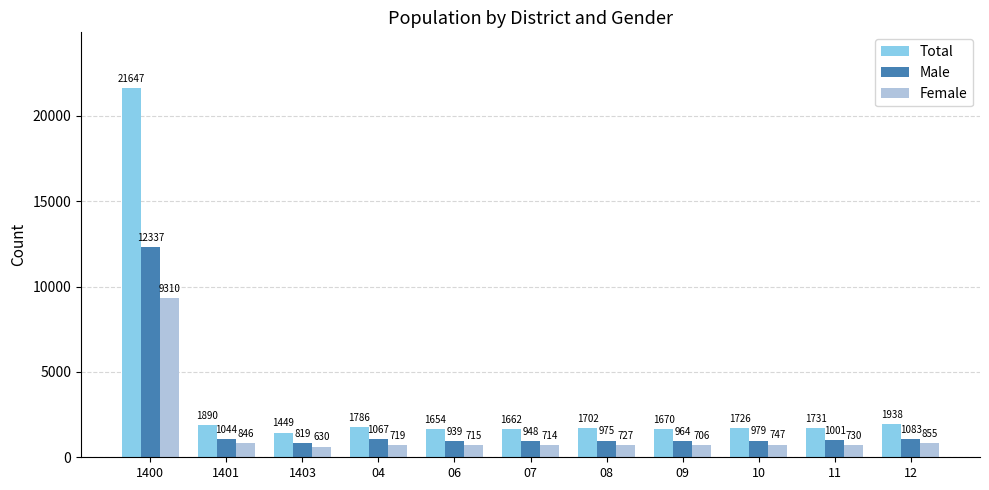

How many bars are there in total?

33